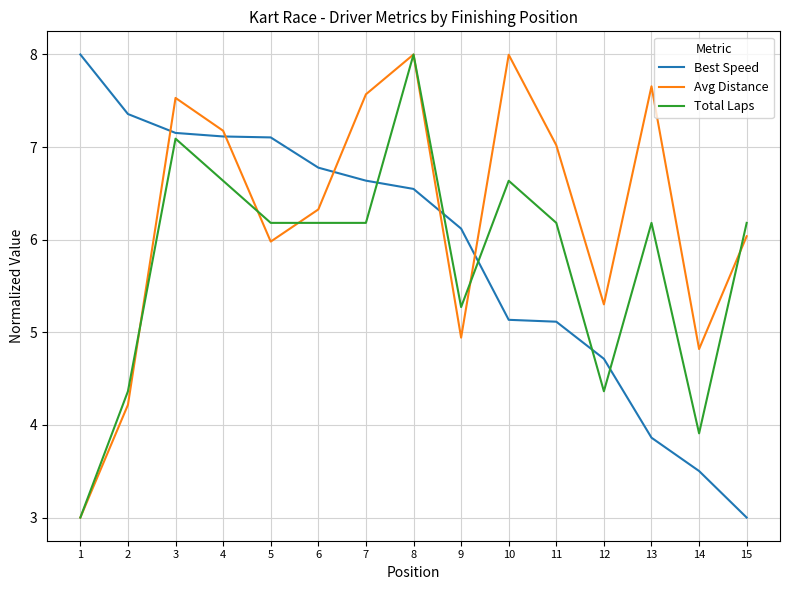

At which category is the sum across all series the highest?

8